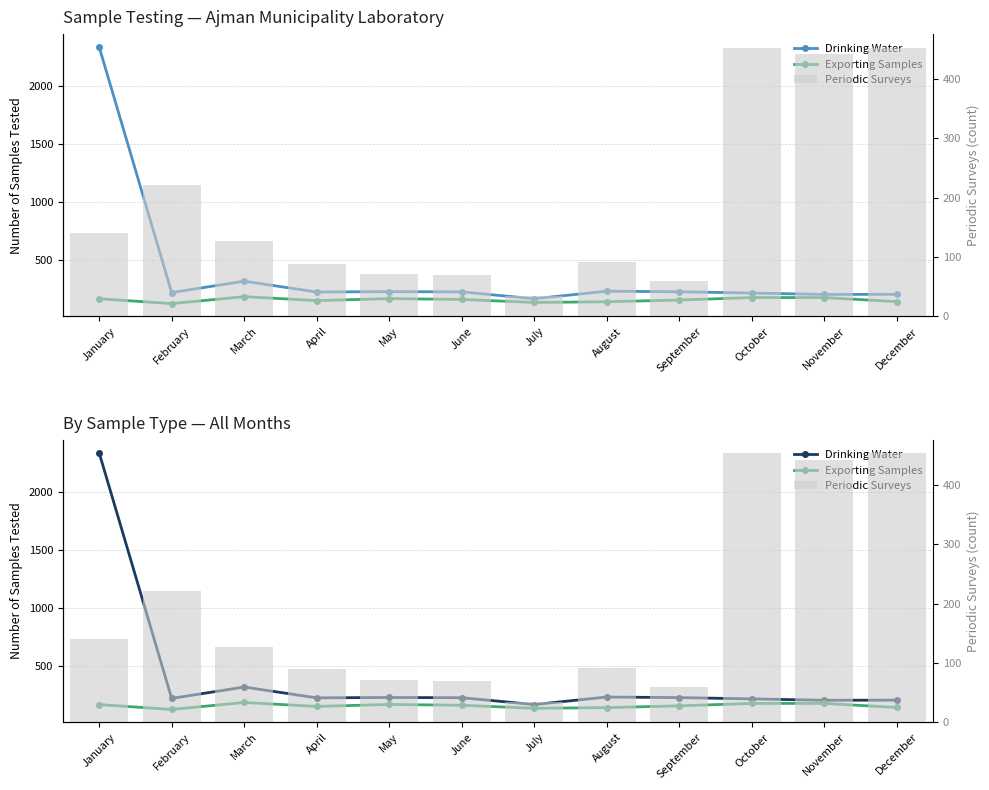

Is the value of Drinking Water at June greater than the value of Periodic Surveys at November?

No